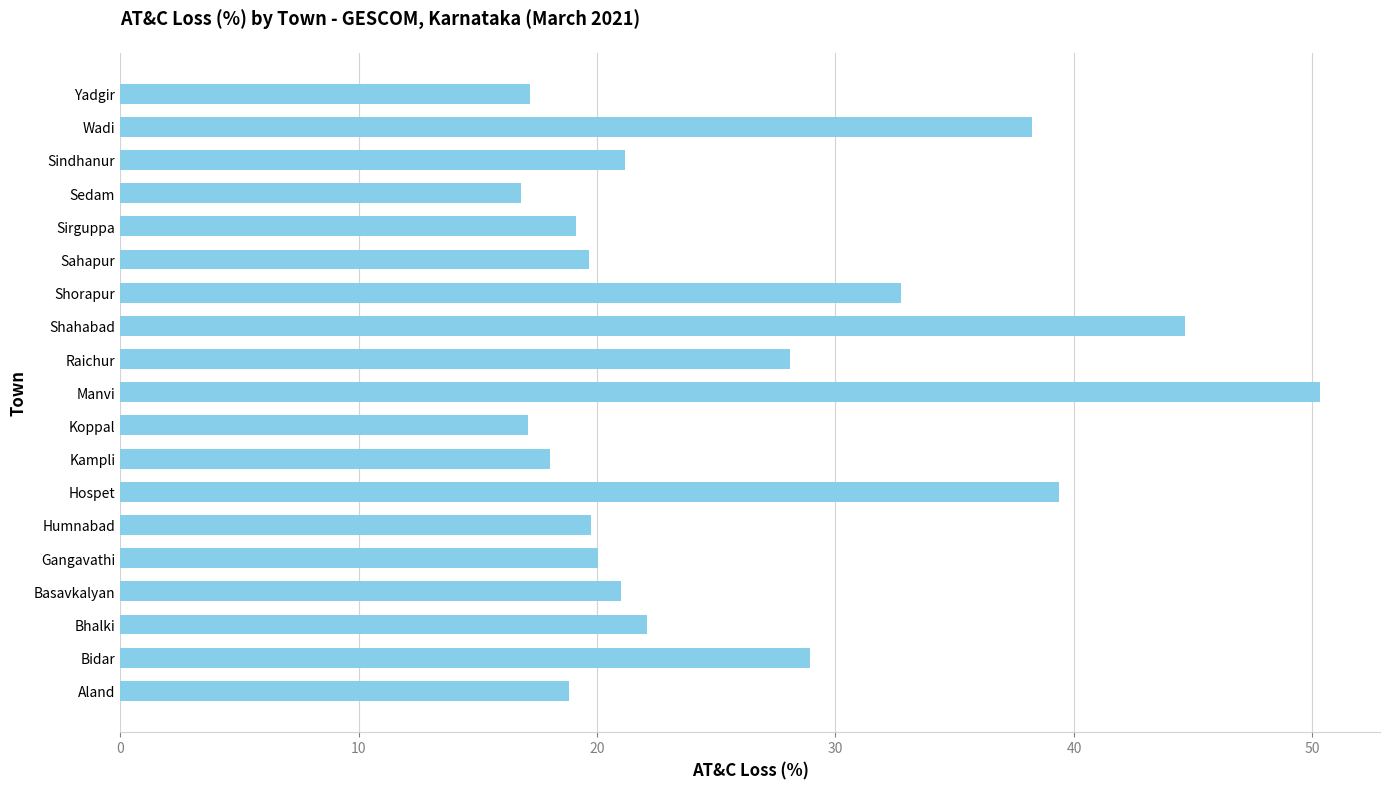

Count the number of categories in the chart.

19